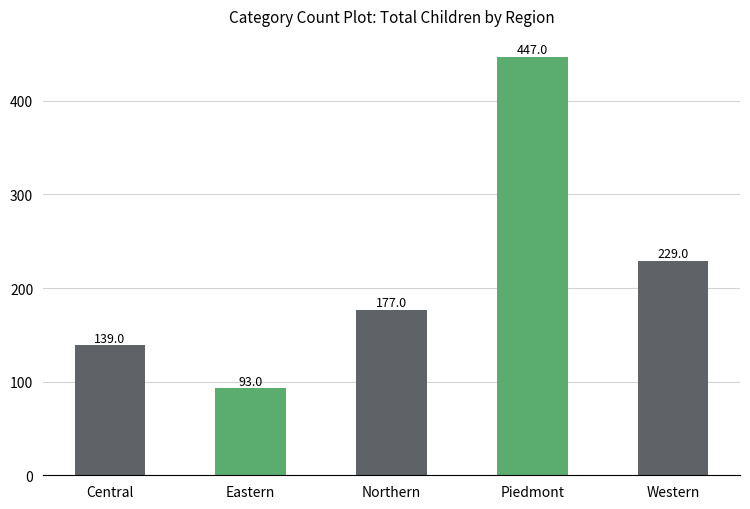

What position from the left is Western?

5